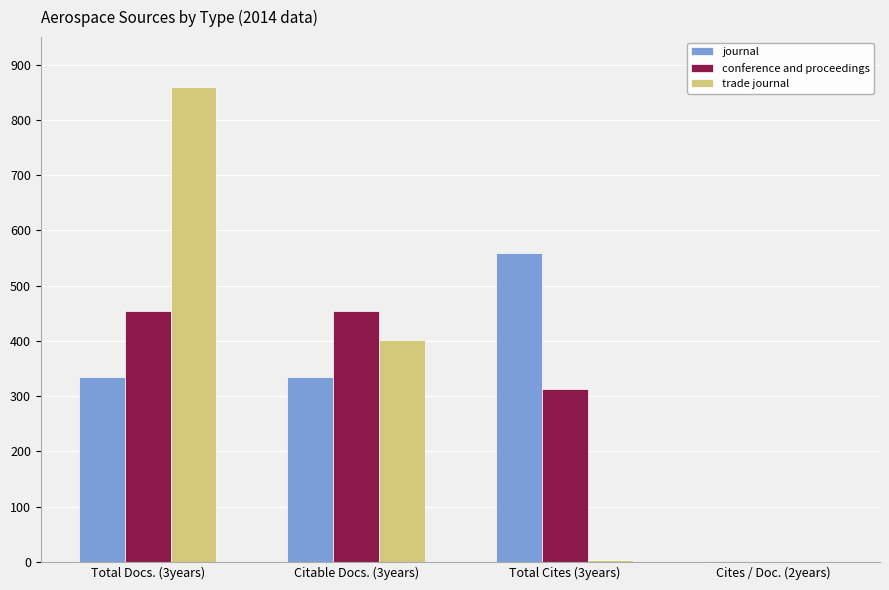

What is the greatest value displayed?

860.0